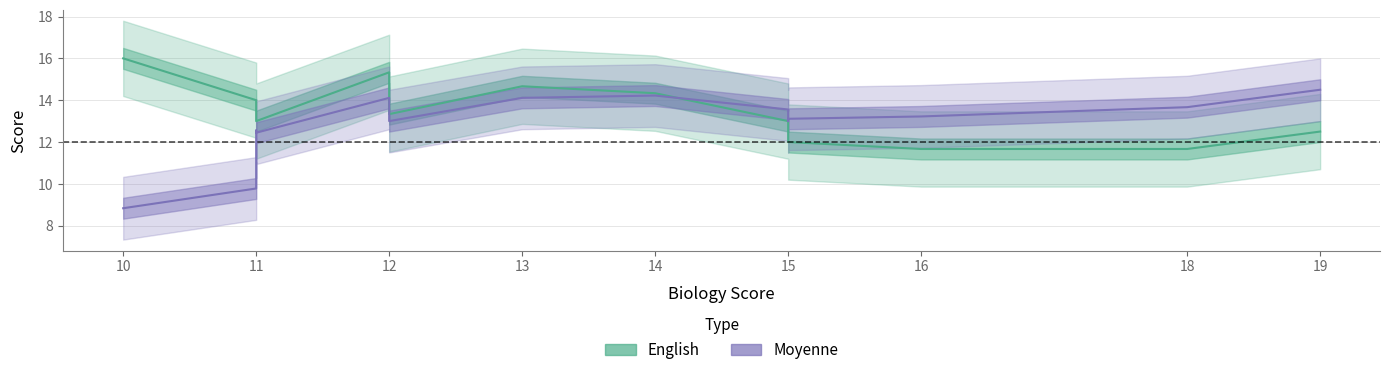

Between 15 and 13, which is larger?

13